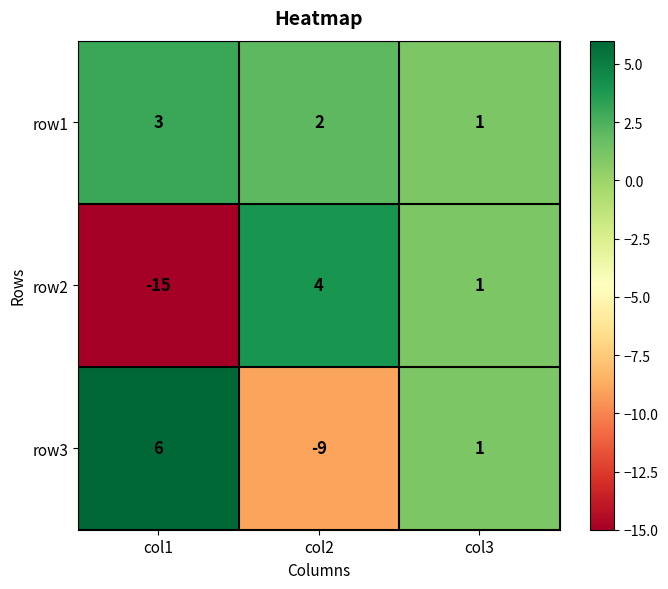

At which category is the sum across all series the highest?

col3